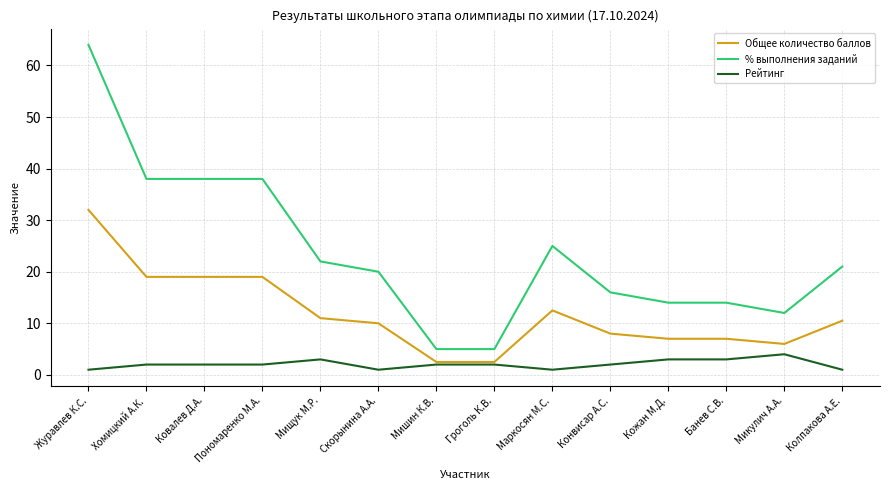

What is the highest value of the % выполнения заданий series?

64.0